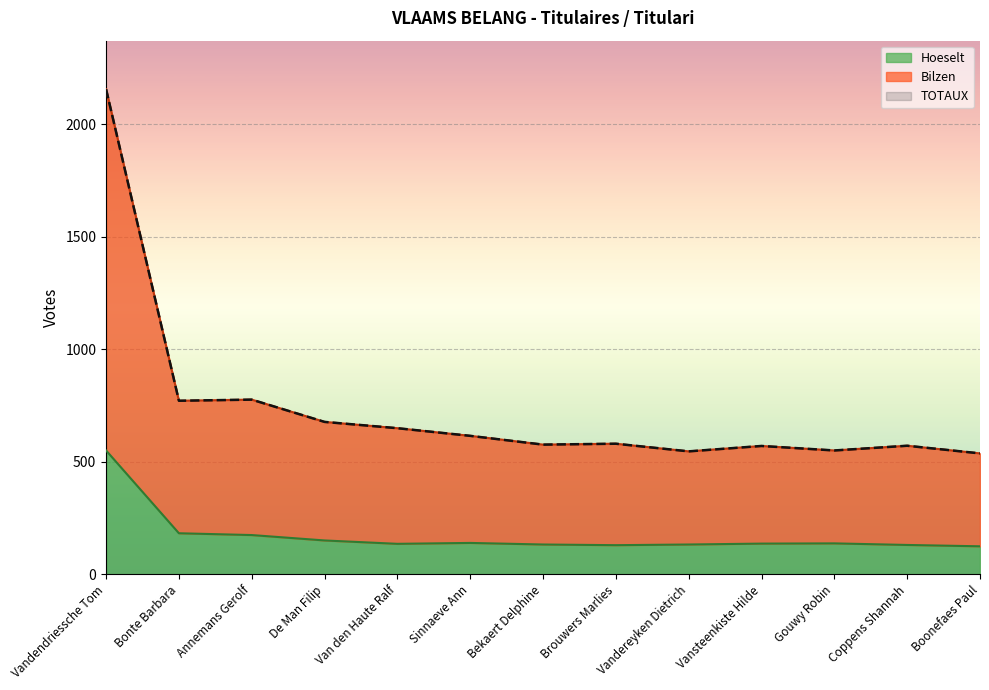

True or false: Bilzen and TOTAUX intersect in this chart.

False